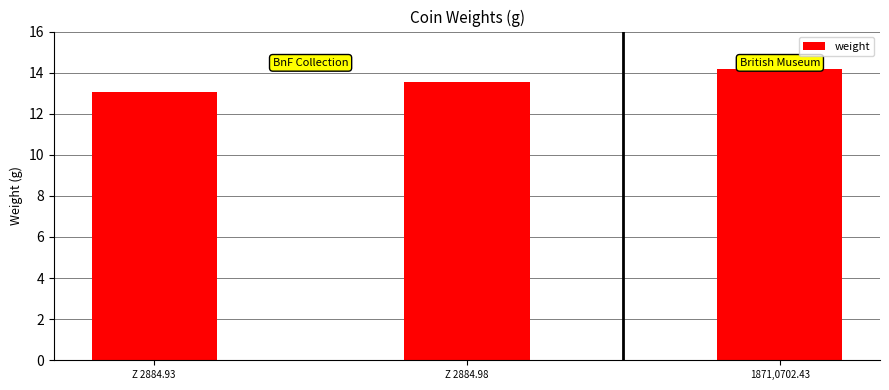

What is the value of the 2nd bar from the left?

13.5